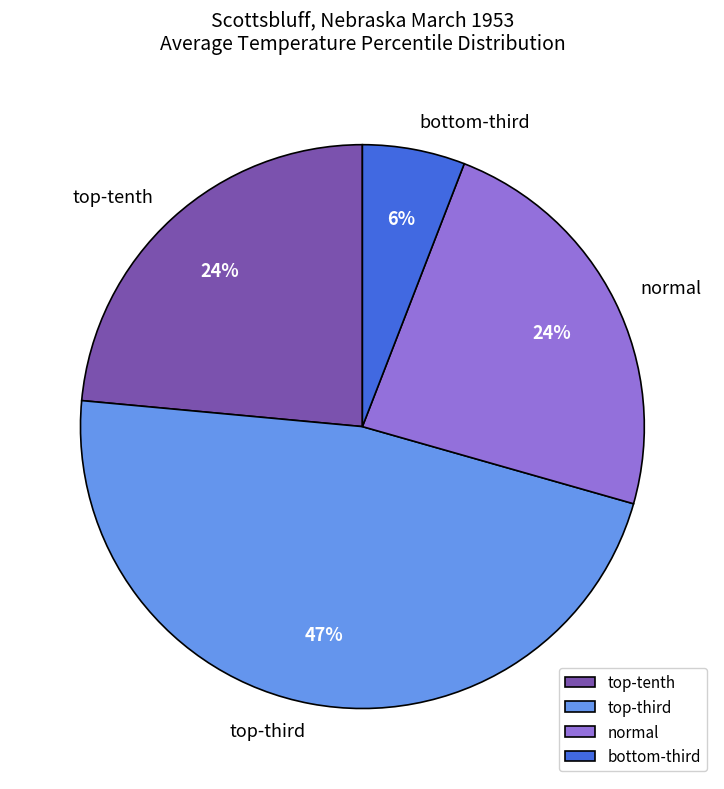

True or false: normal accounts for 29% of the total.

False